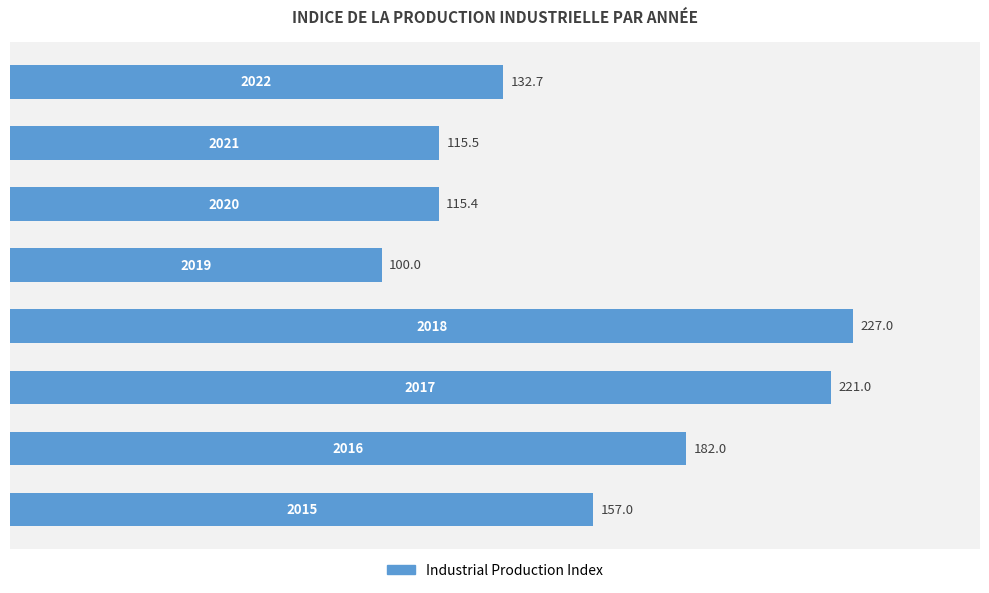

What is the greatest value displayed?

227.0